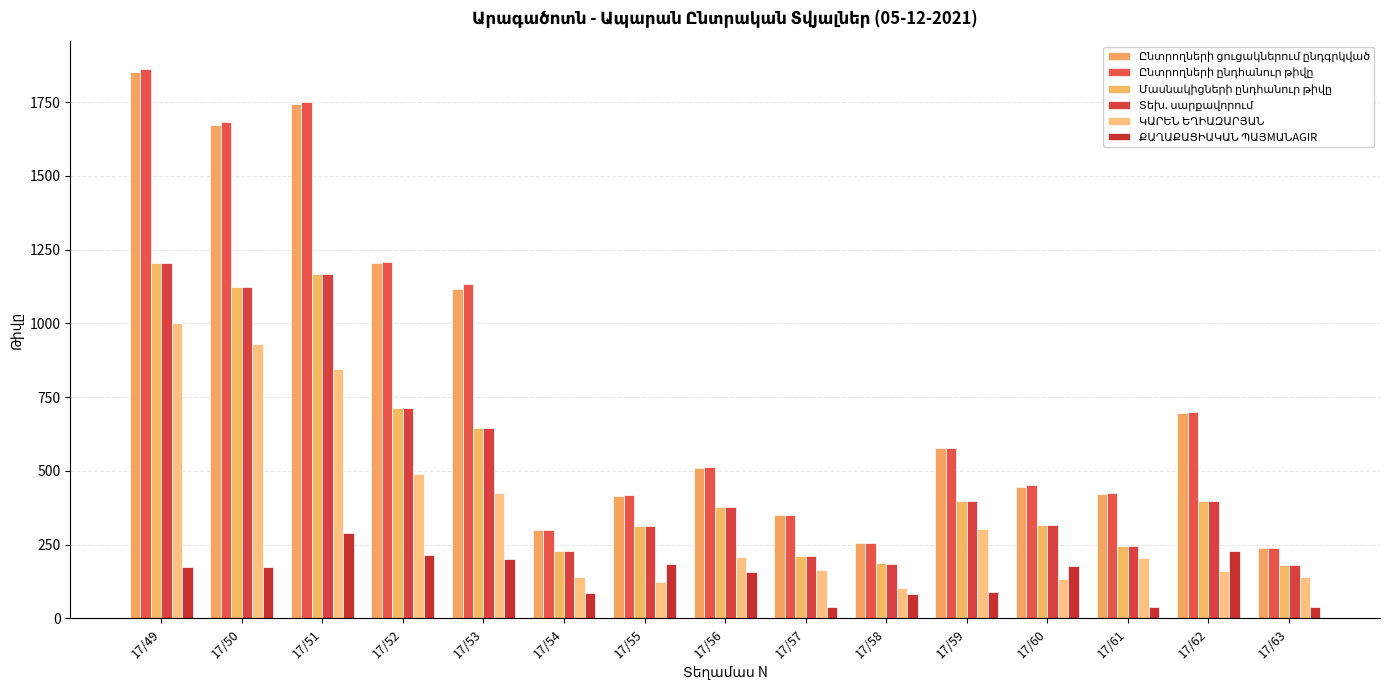

How many distinct data groups are displayed?

6